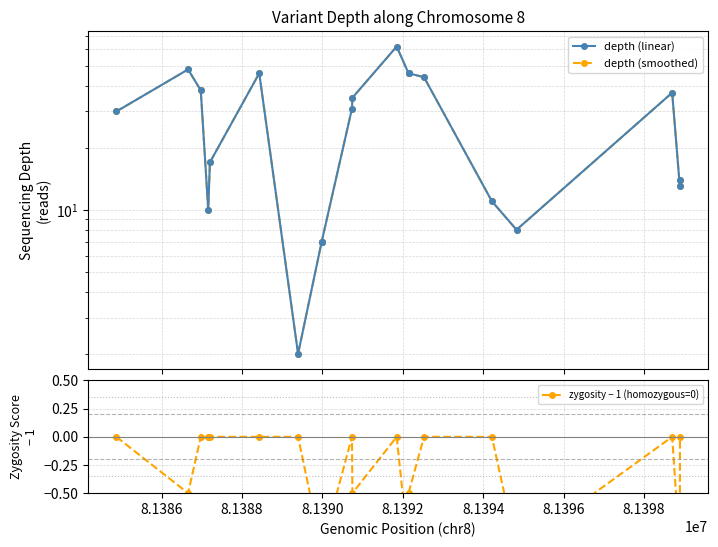

At which label does zygosity − 1 (homozygous=0) reach its minimum?

8.1398